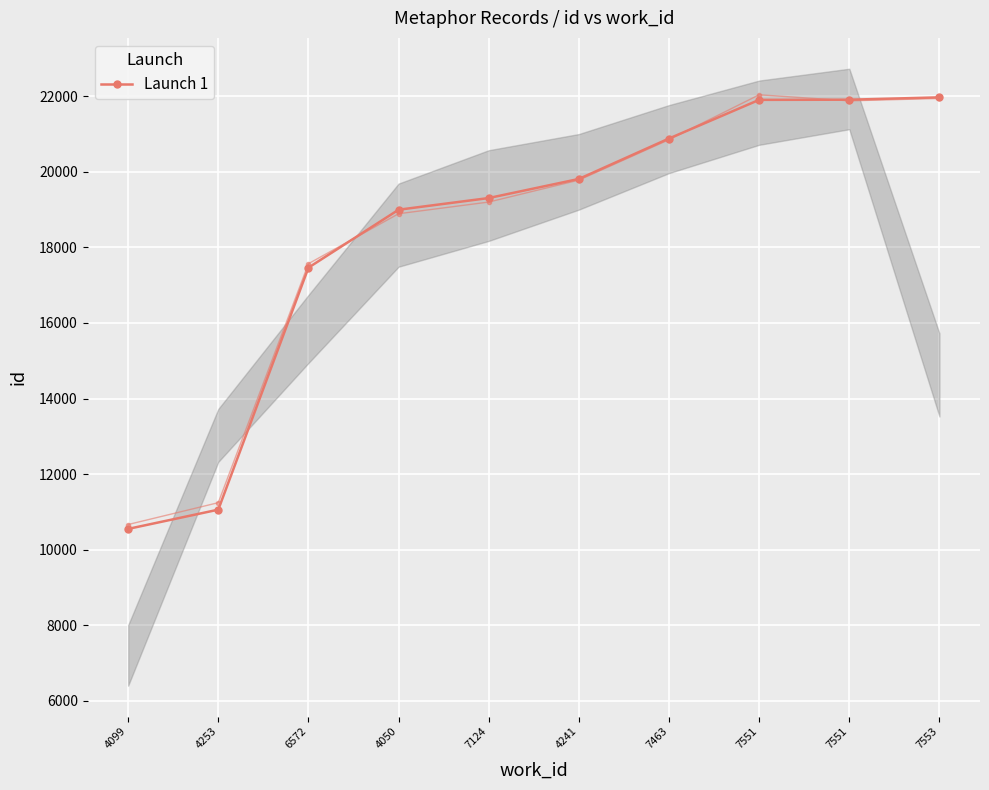

What is the difference between the second highest and minimum values?

11356